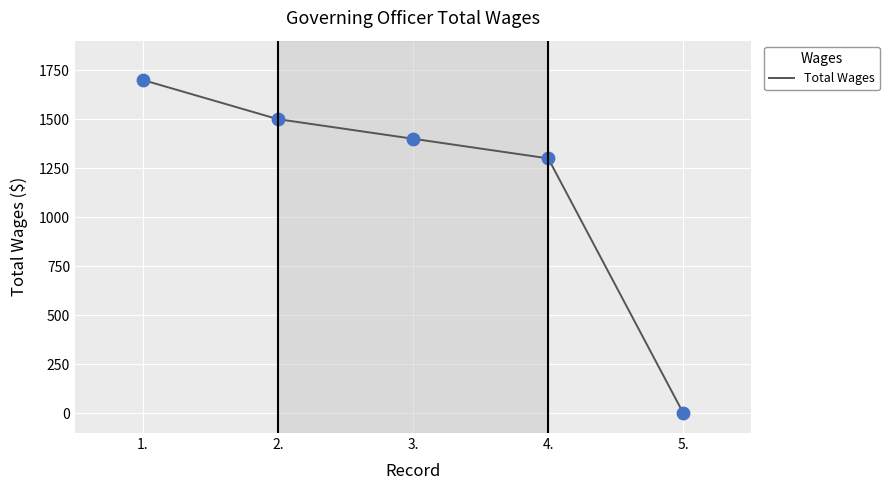

What is the change in value from 2. to 4.?

-200